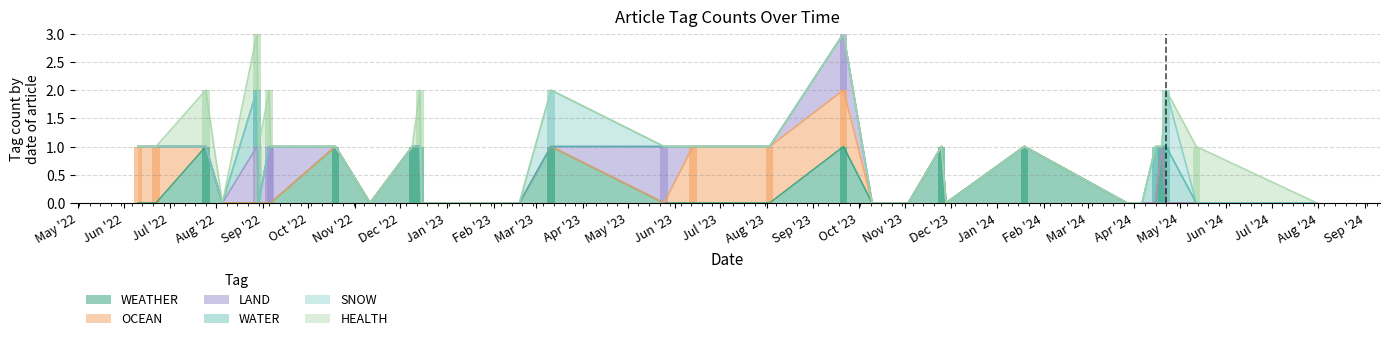

The SNOW series shows 1 at 2024-04-22. True or false?

False